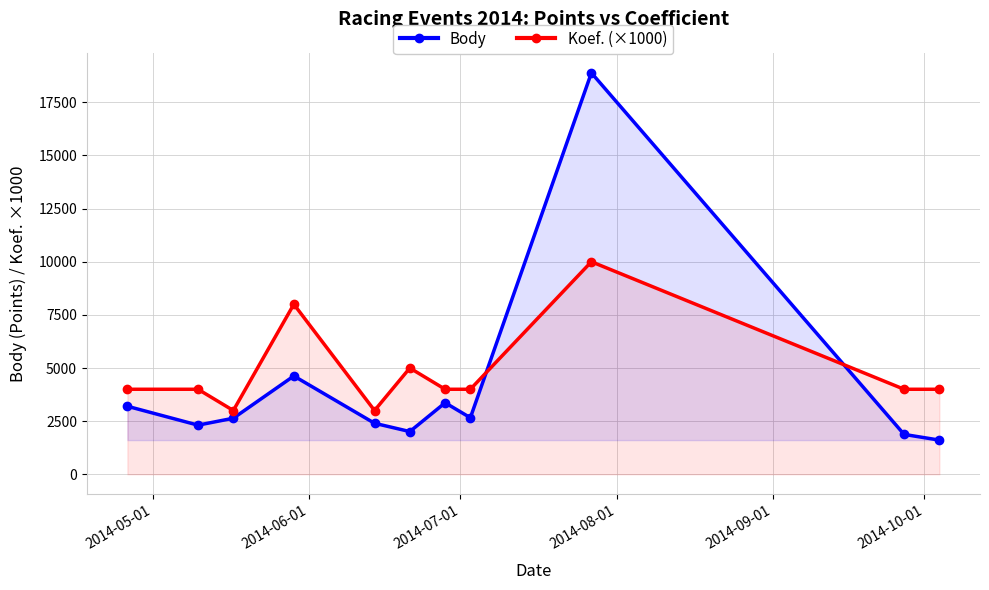

What is the average value of the Koef. (×1000) series?

4818